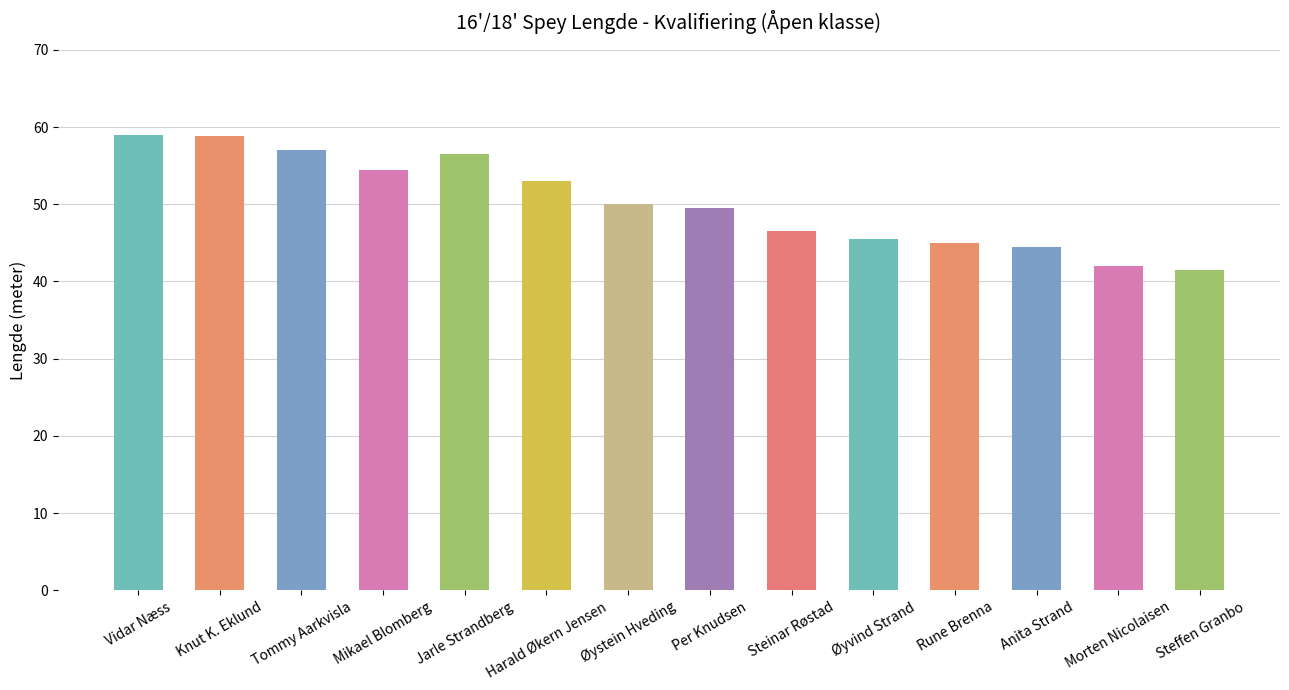

What is the difference between the second highest and second lowest values?

16.9